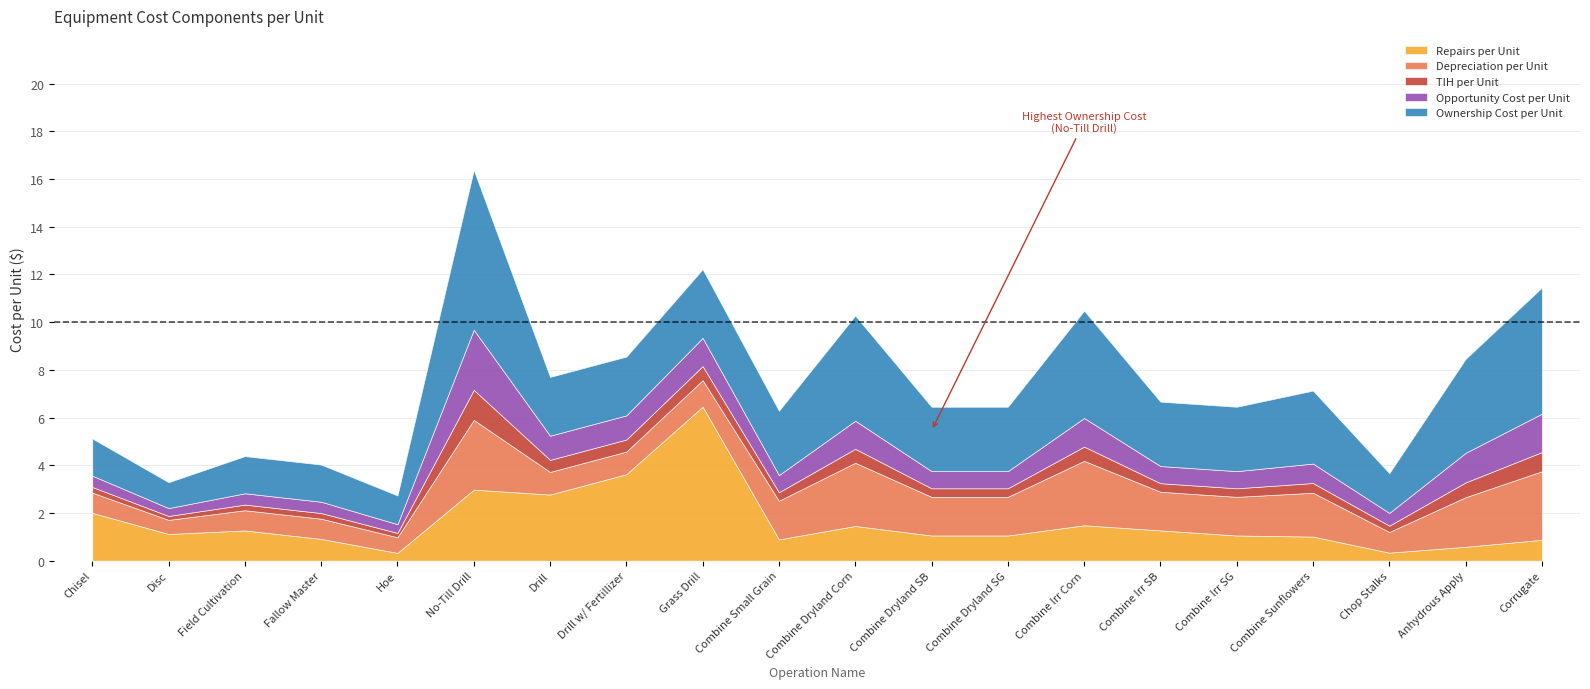

The value of TIH per Unit at Combine Dryland SG is 0.5. True or false?

False